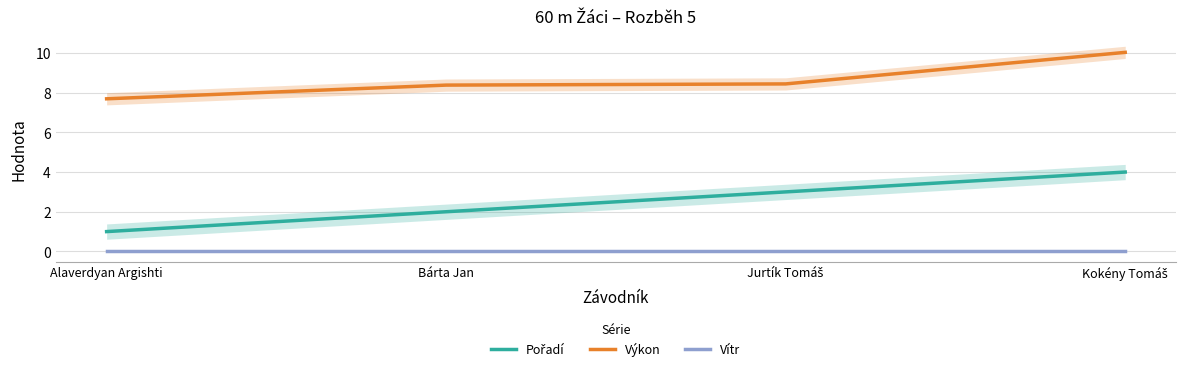

Is it true that Vítr equals 0.0 at Alaverdyan Argishti?

True